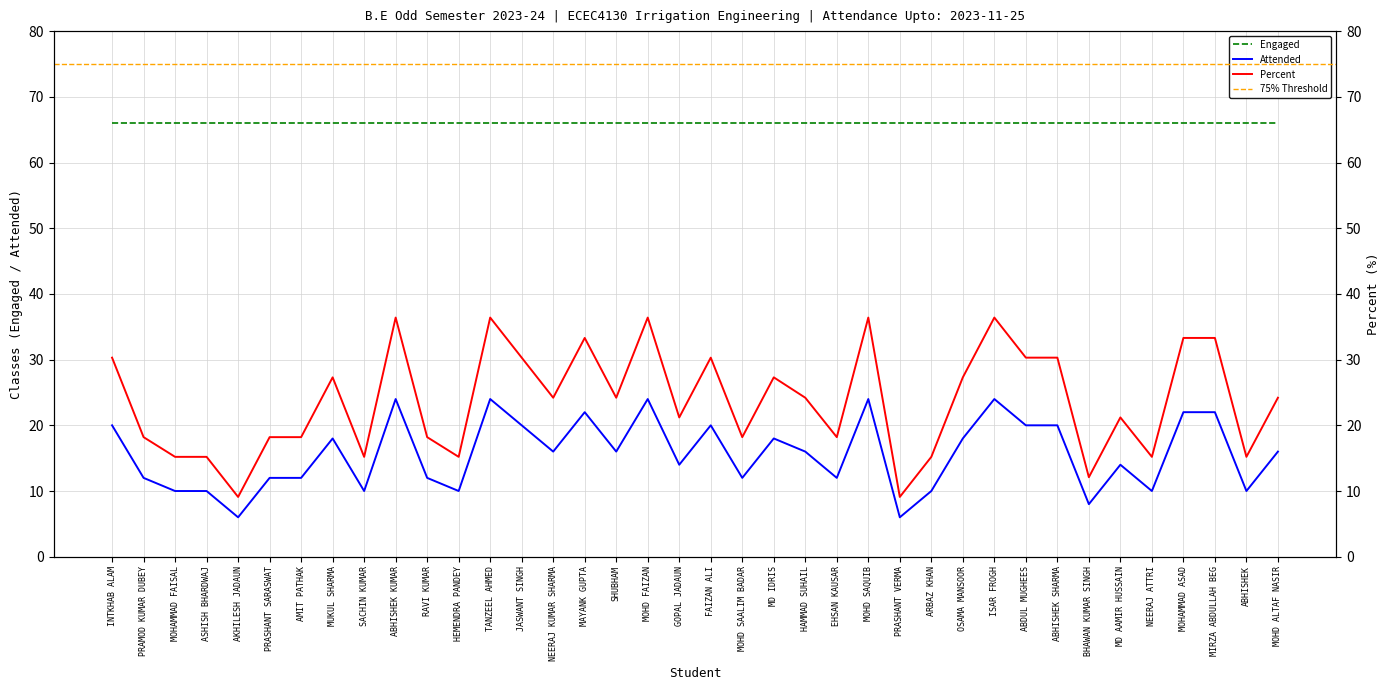

What position from the right is TANZEEL AHMED?

26